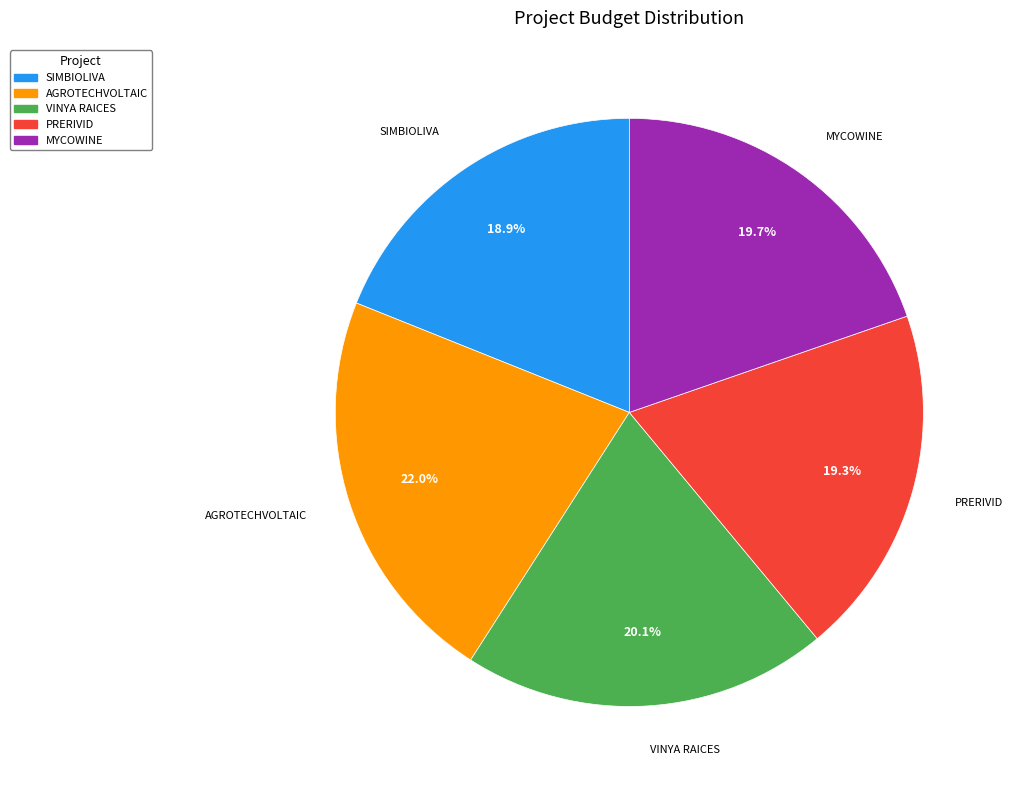

What percentage is the AGROTECHVOLTAIC slice, to the nearest percent?

22%